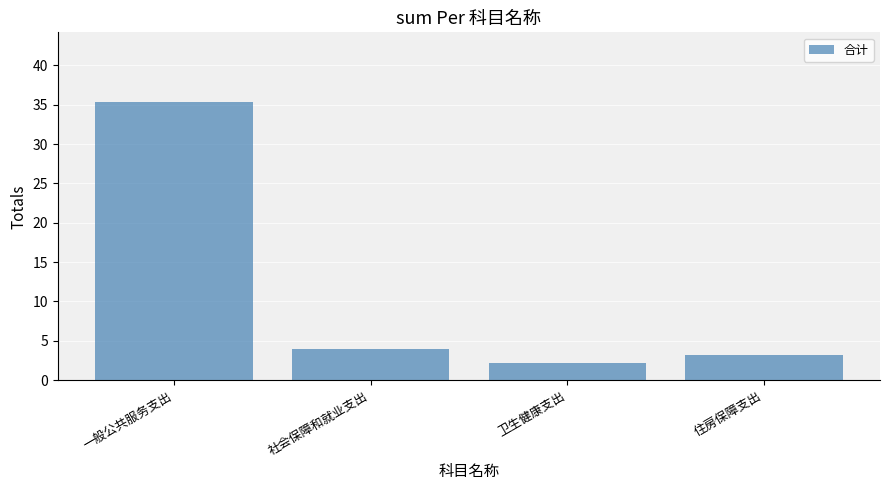

Rank the categories by value from lowest to highest.

卫生健康支出, 住房保障支出, 社会保障和就业支出, 一般公共服务支出